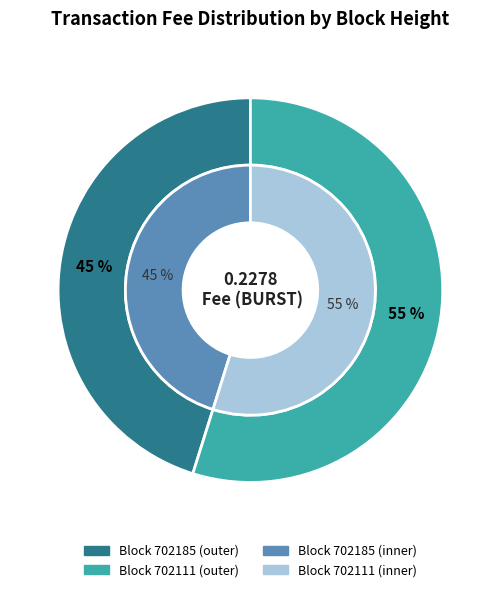

How many segments does this pie chart have?

2